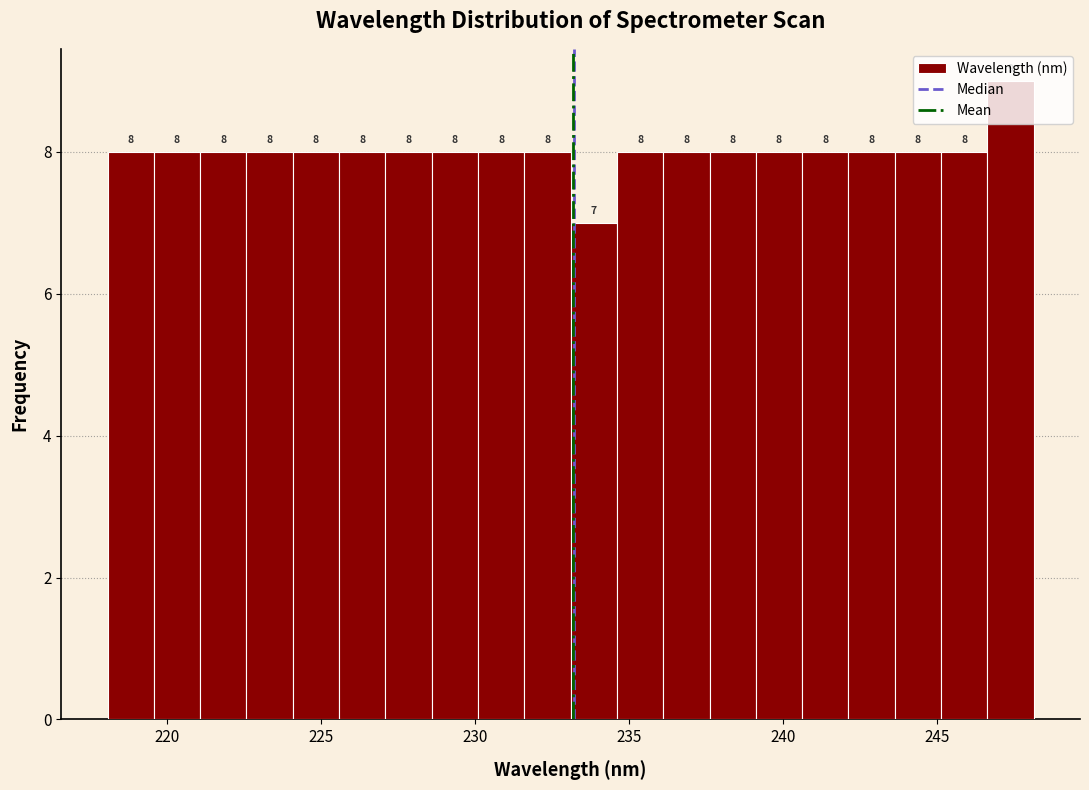

Around what value on the x-axis is the tallest bar? Give the approximate position of its centre, as read against the axis.

247.5